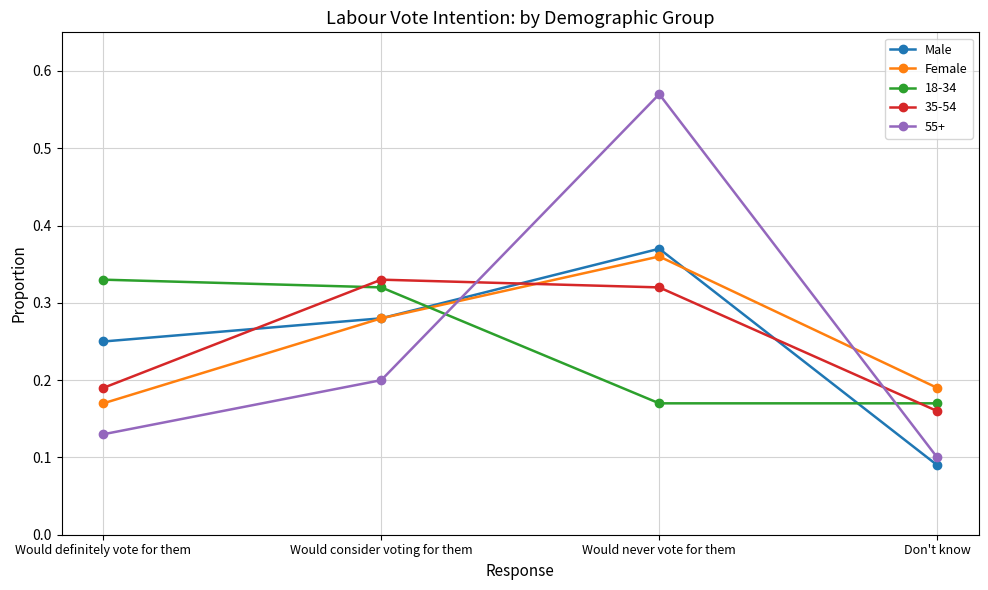

What is the total value across all series at Would definitely vote for them?

1.1